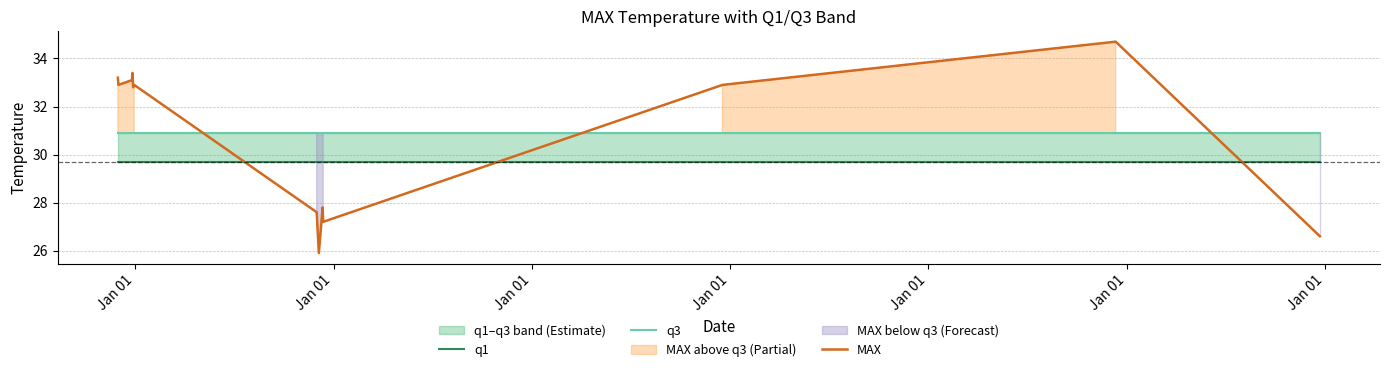

Reading left to right, list all the values displayed in this chart.

q1: 29.7	29.7	29.7	29.7	29.7	29.7	29.7	29.7	29.7	29.7	29.7	29.7	29.7
q3: 30.9	30.9	30.9	30.9	30.9	30.9	30.9	30.9	30.9	30.9	30.9	30.9	30.9
MAX: 33.2	32.9	33.1	33.4	32.8	32.9	27.6	25.9	27.8	27.2	32.9	34.7	26.6